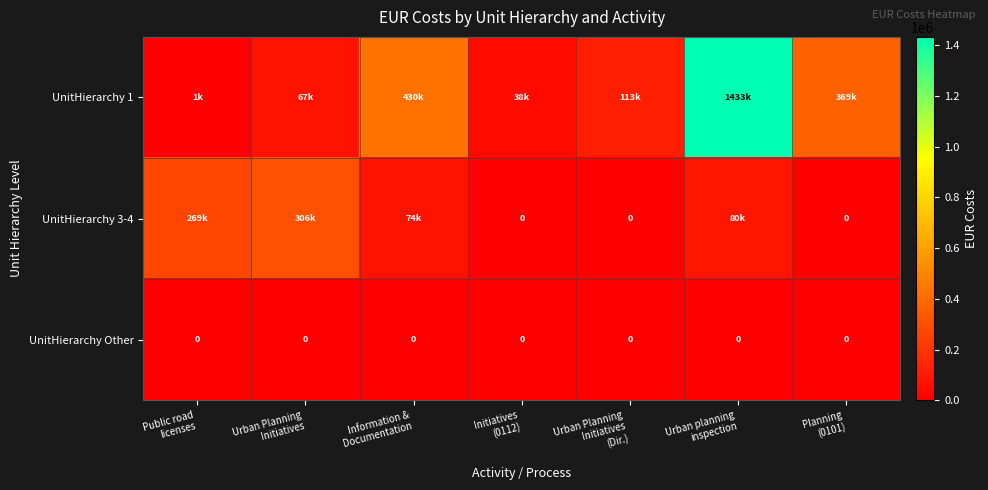

What is the difference between the maximum and second lowest values in the UnitHierarchy 1 series?

1395587.3